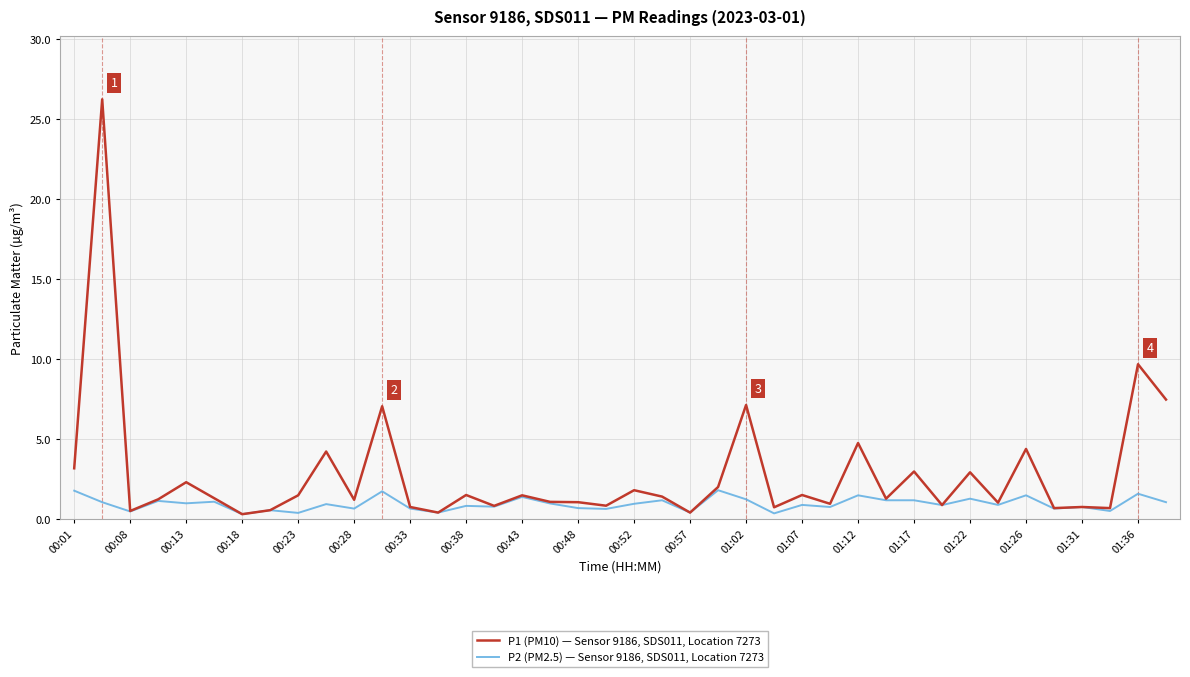

List the series in order of their peak value, lowest first.

P2 (PM2.5) — Sensor 9186, SDS011, Location 7273, P1 (PM10) — Sensor 9186, SDS011, Location 7273